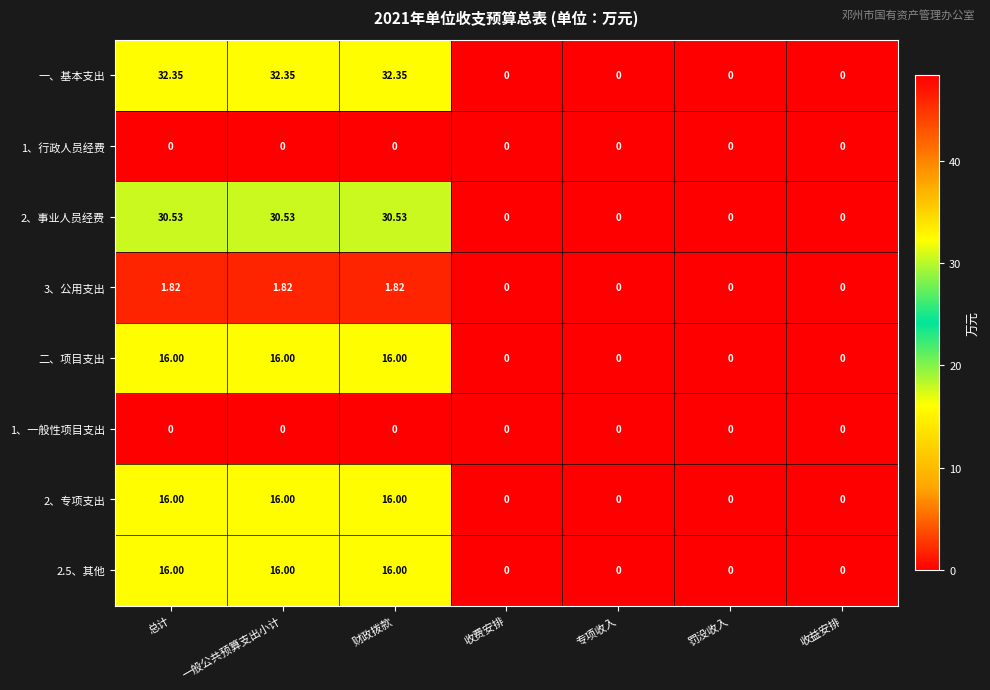

Which series has the largest range (max minus min)?

一、基本支出